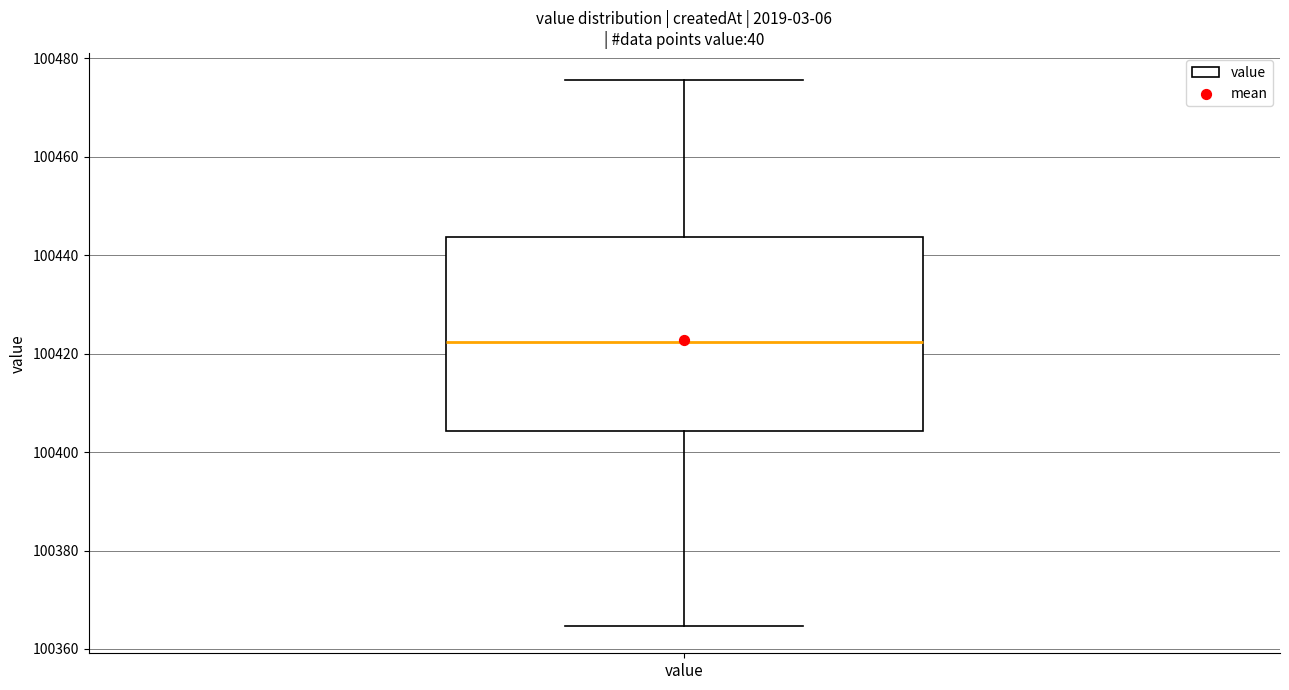

Read this box plot against the y-axis: the position of the median line, the range covered by the box, and the ends of both whiskers. The values are not printed on the chart, so give them approximately, as read against the axis.

median 100422, box 100404 to 100444, whiskers 100364 to 100476